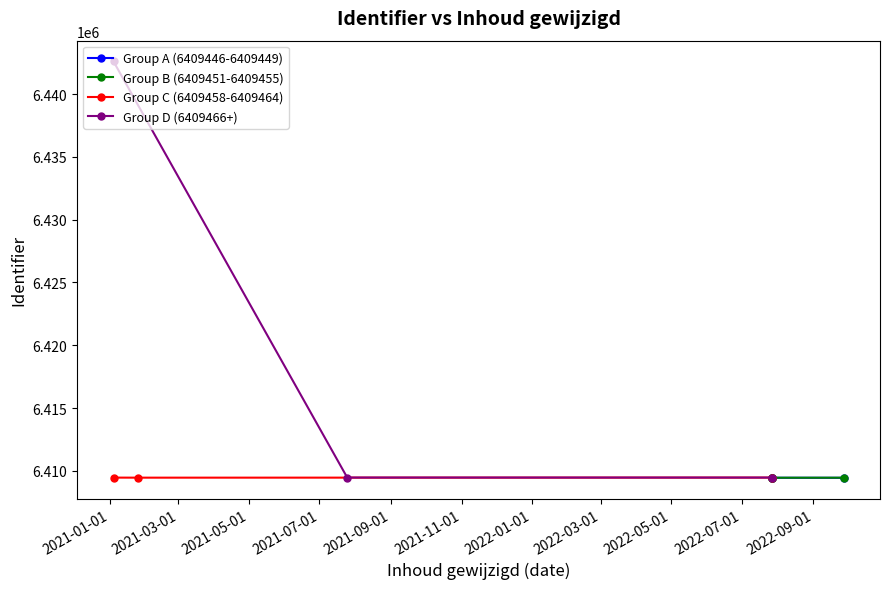

Is it true that the value at 2022-07-27 is 10823290?

False